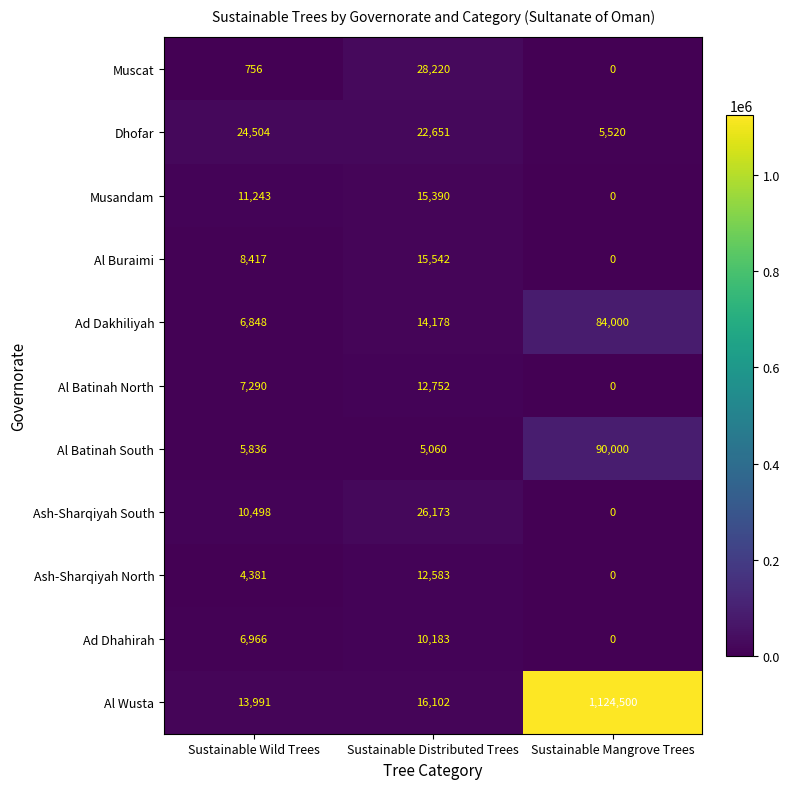

Rank the series by their maximum value, from lowest to highest.

Ad Dhahirah, Ash-Sharqiyah North, Al Batinah North, Musandam, Al Buraimi, Dhofar, Ash-Sharqiyah South, Muscat, Ad Dakhiliyah, Al Batinah South, Al Wusta